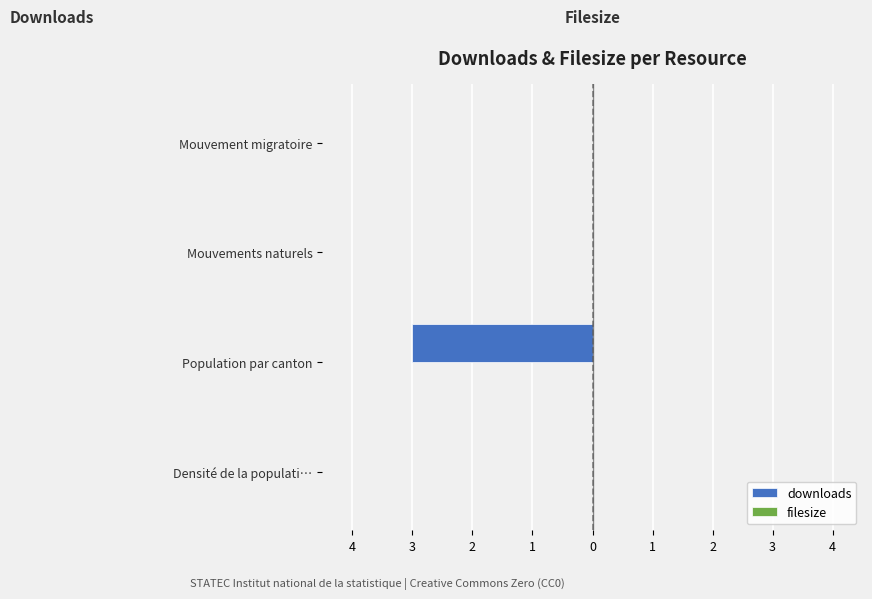

Count the number of categories in the chart.

4